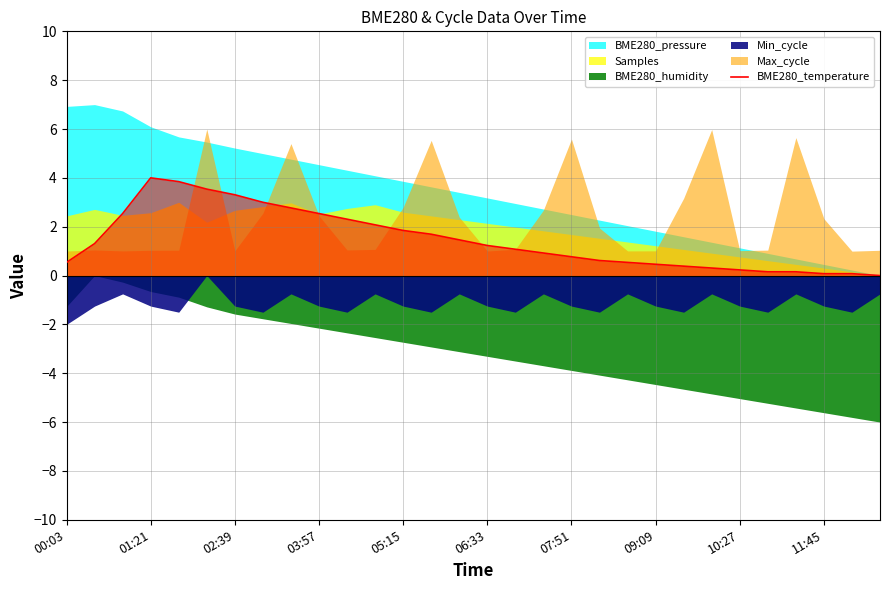

Reading left to right, extract all data points from this chart.

0.5	1.3	2.5	4.0	3.8	3.5	3.3	3.0	2.8	2.5	2.3	2.1	1.8	1.7	1.5	1.2	1.1	0.9	0.8	0.6	0.5	0.5	0.4	0.3	0.2	0.2	0.2	0.1	0.1	0.0